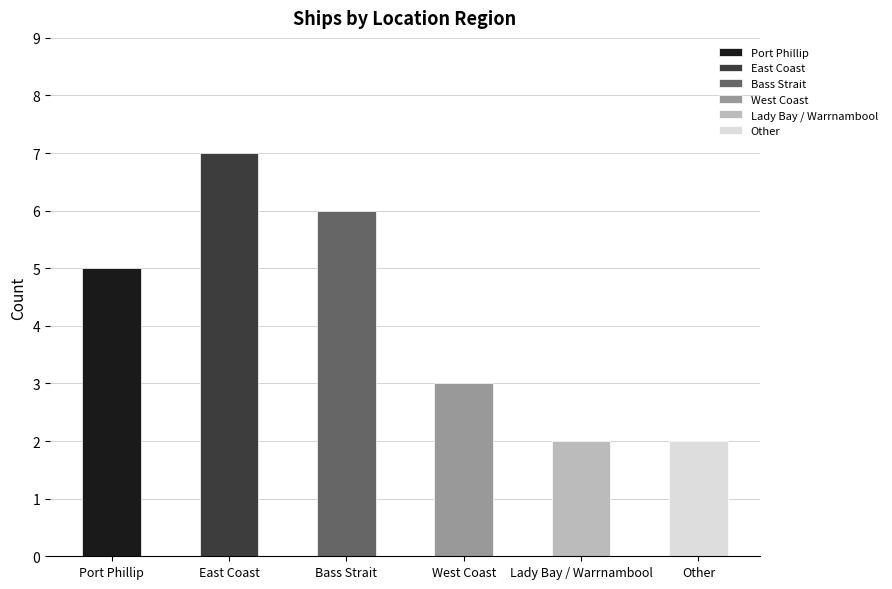

What is the maximum value shown in the chart?

7